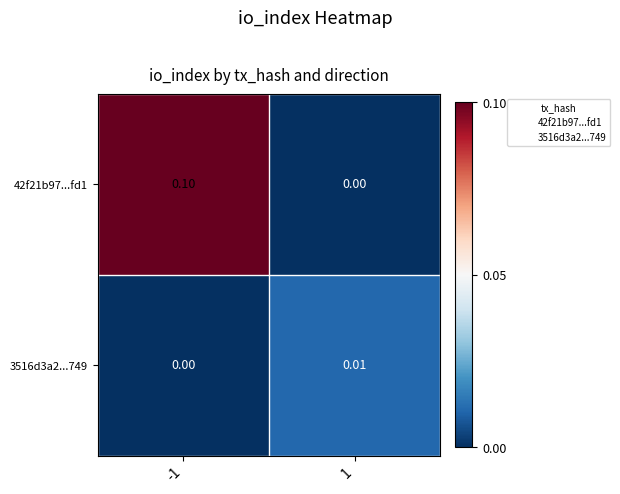

Is the value of 42f21b97...fd1 at -1 greater than the value of 3516d3a2...749 at -1?

Yes